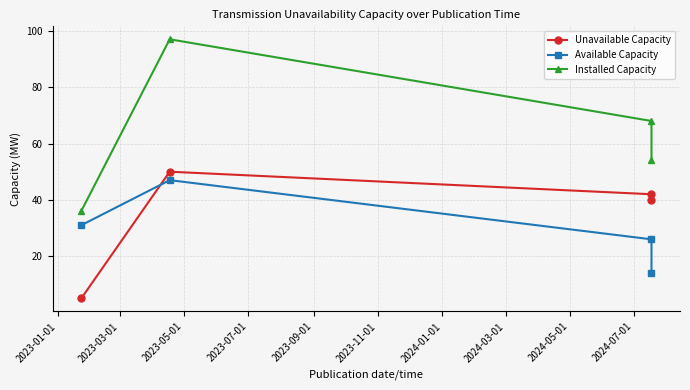

What is the smallest value displayed?

5